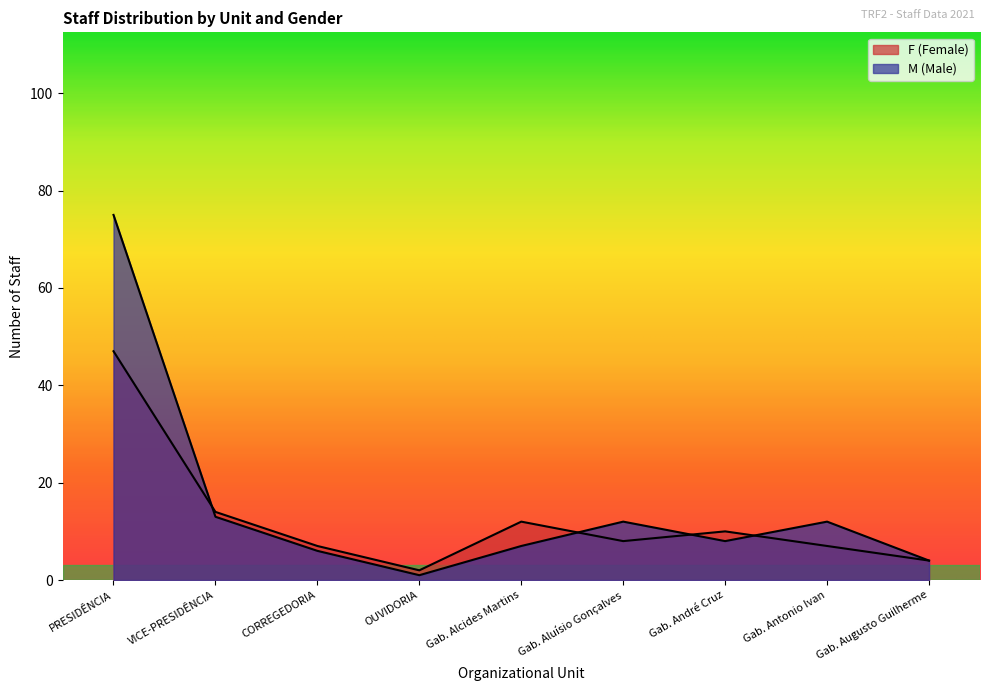

What is the sum of all F (Female) values?

111